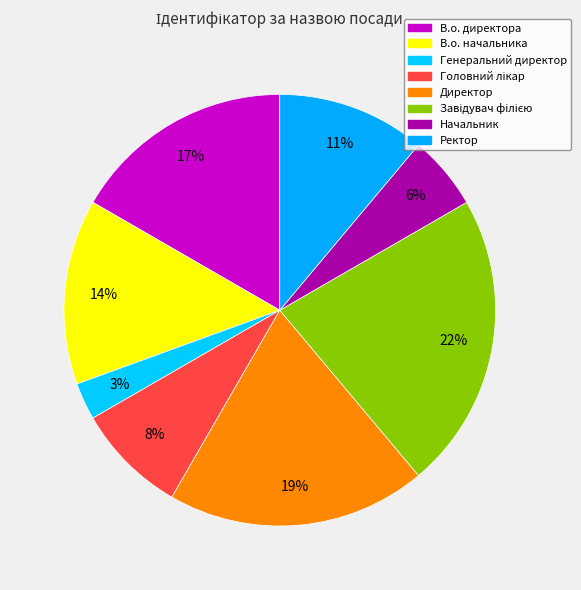

To the nearest percent, what is the average slice percentage?

12%